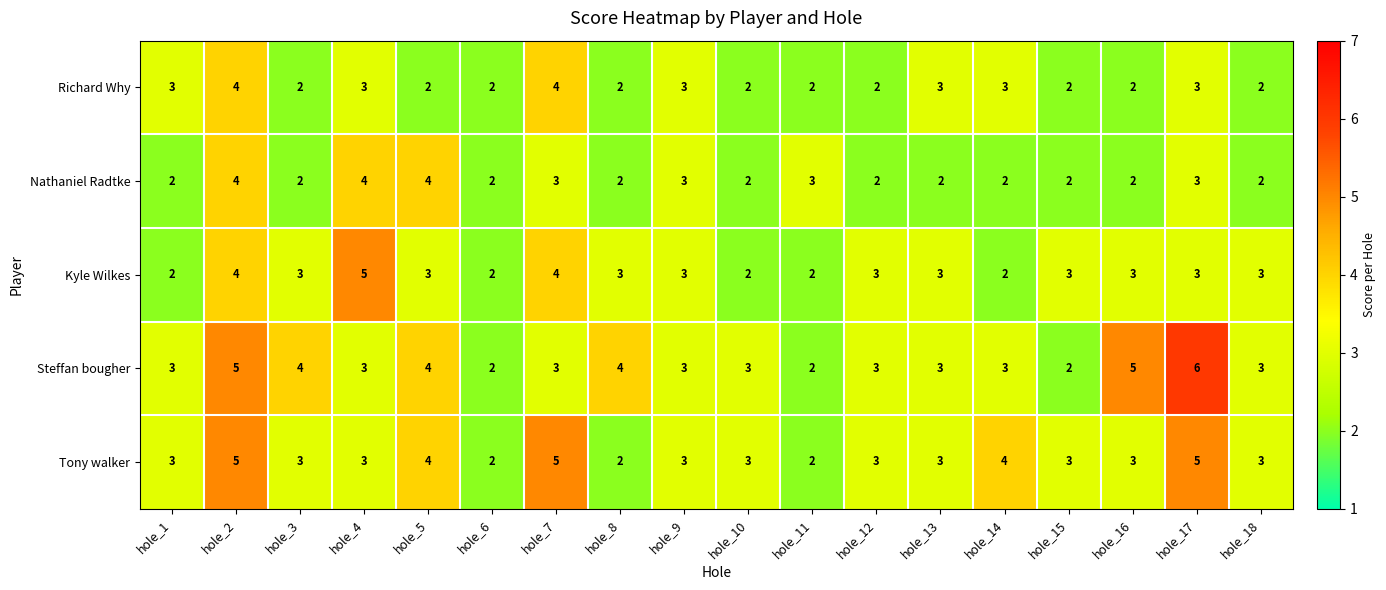

What is the difference between the maximum and second lowest values in the Tony walker series?

3